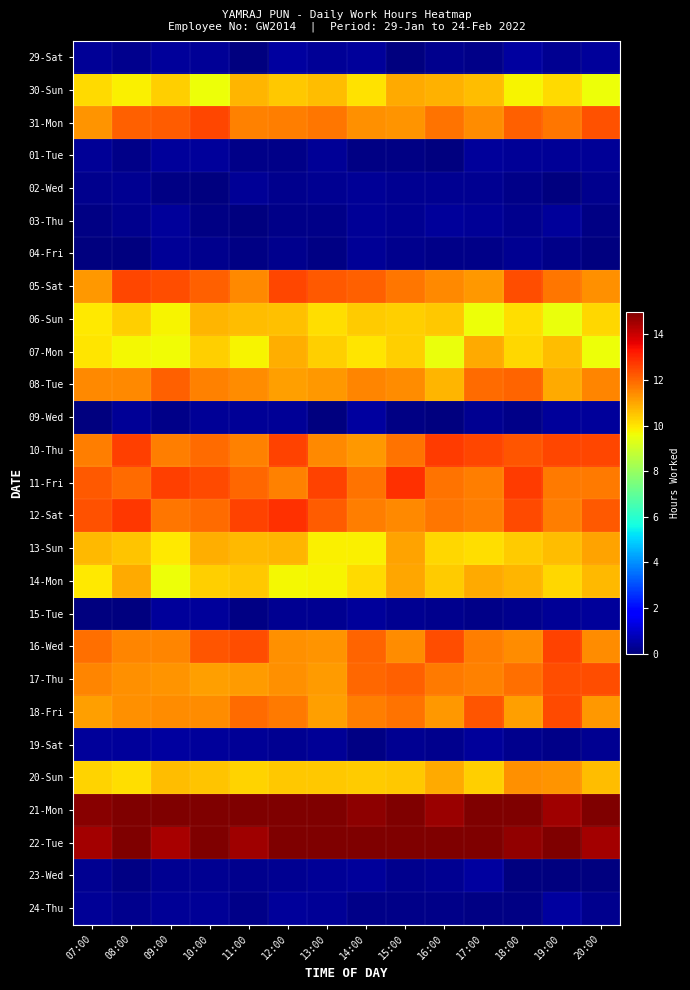

At how many categories does at least one series exceed 13?

14